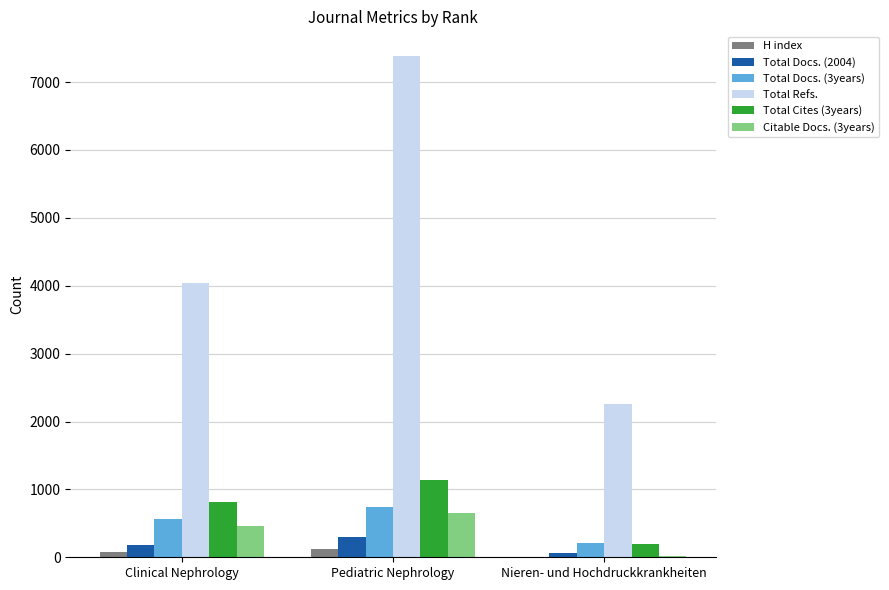

What is the greatest value displayed?

7379